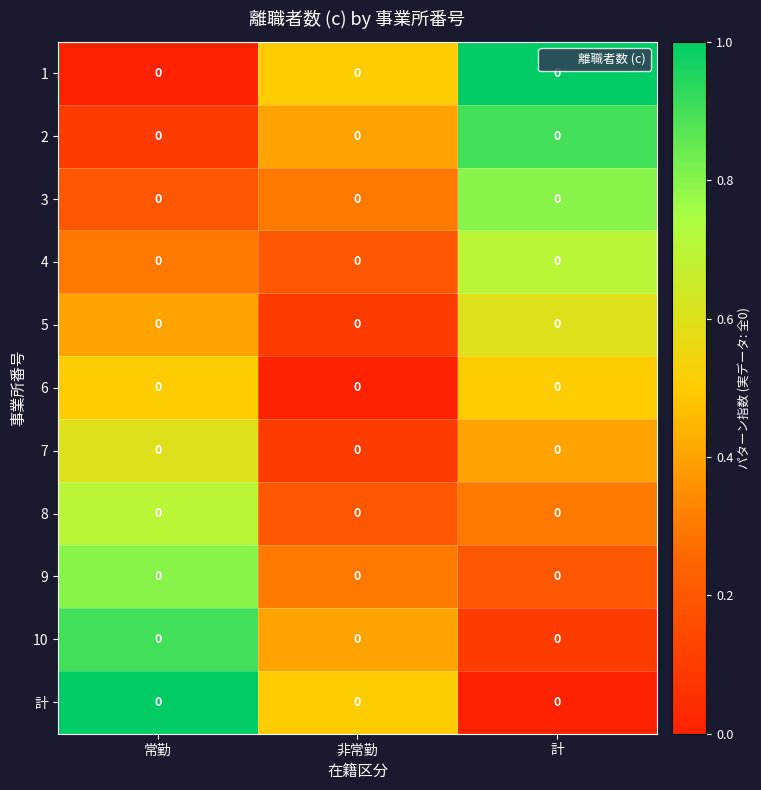

The row_8 series shows 0.8 at 常勤. True or false?

True